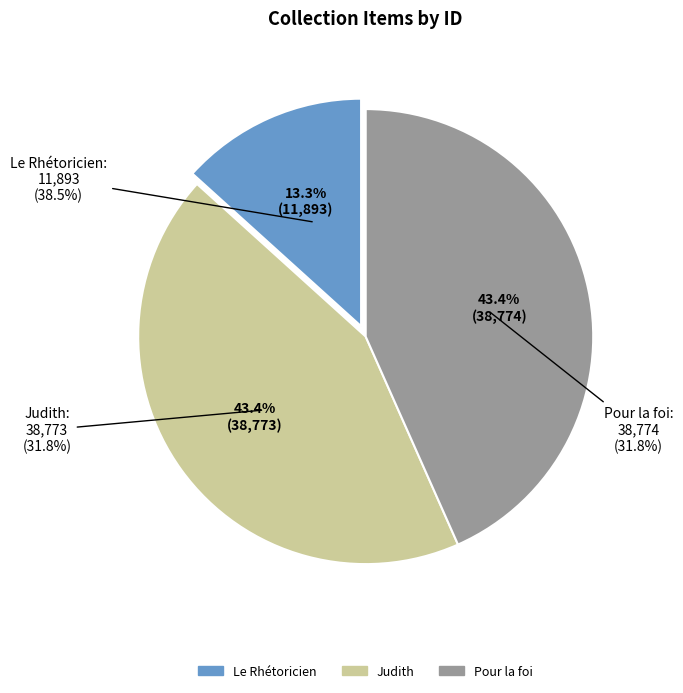

Combined, do Judith and Pour la foi account for over 50%?

Yes